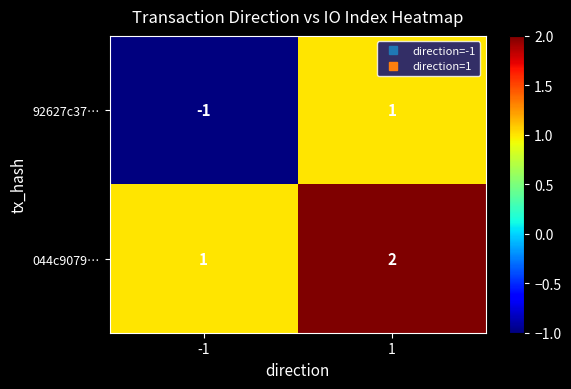

At which category is the sum across all series the highest?

1